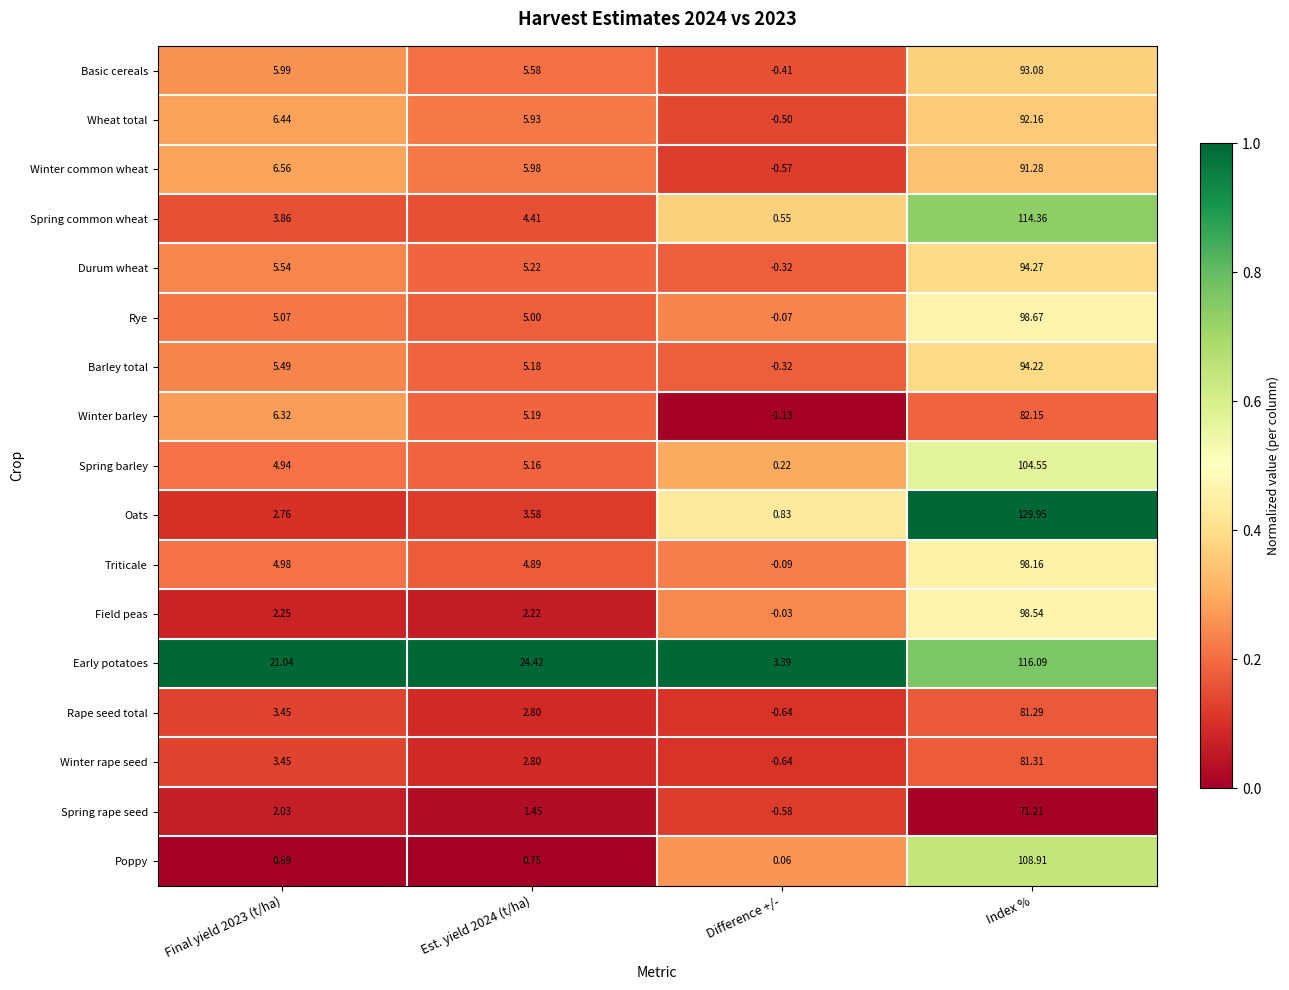

Which category has the highest value in the Rape seed total series?

Index %